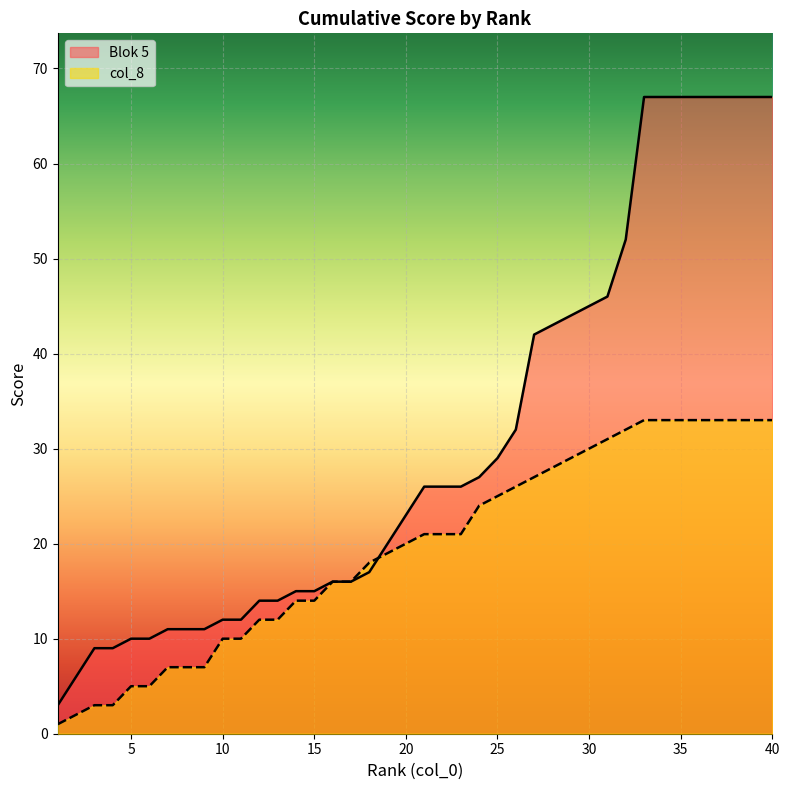

What is the difference between the second highest and minimum values in the col_8 series?

32